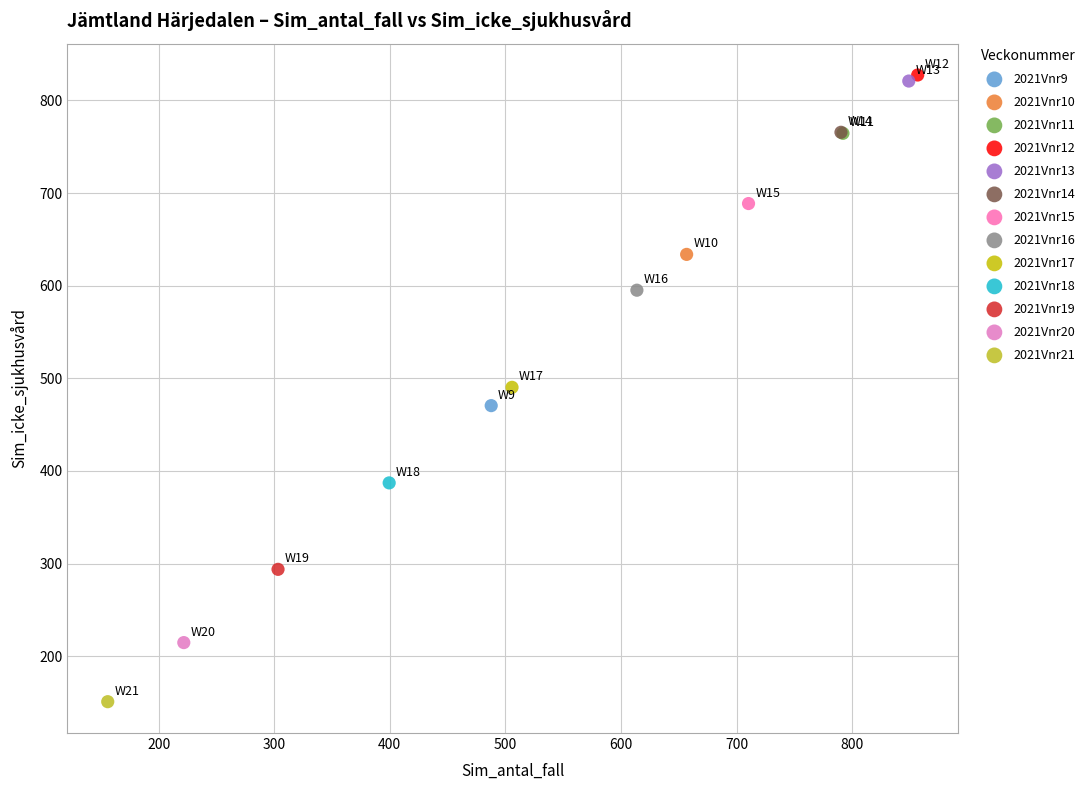

Which series contains the highest Y value?

2021Vnr12